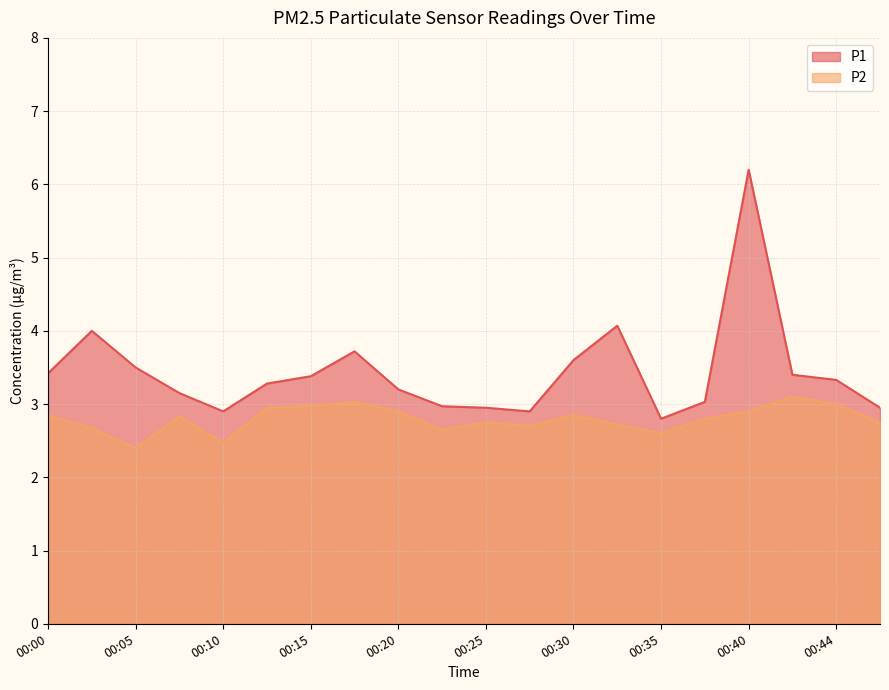

True or false: P1 and P2 cross at least once.

False